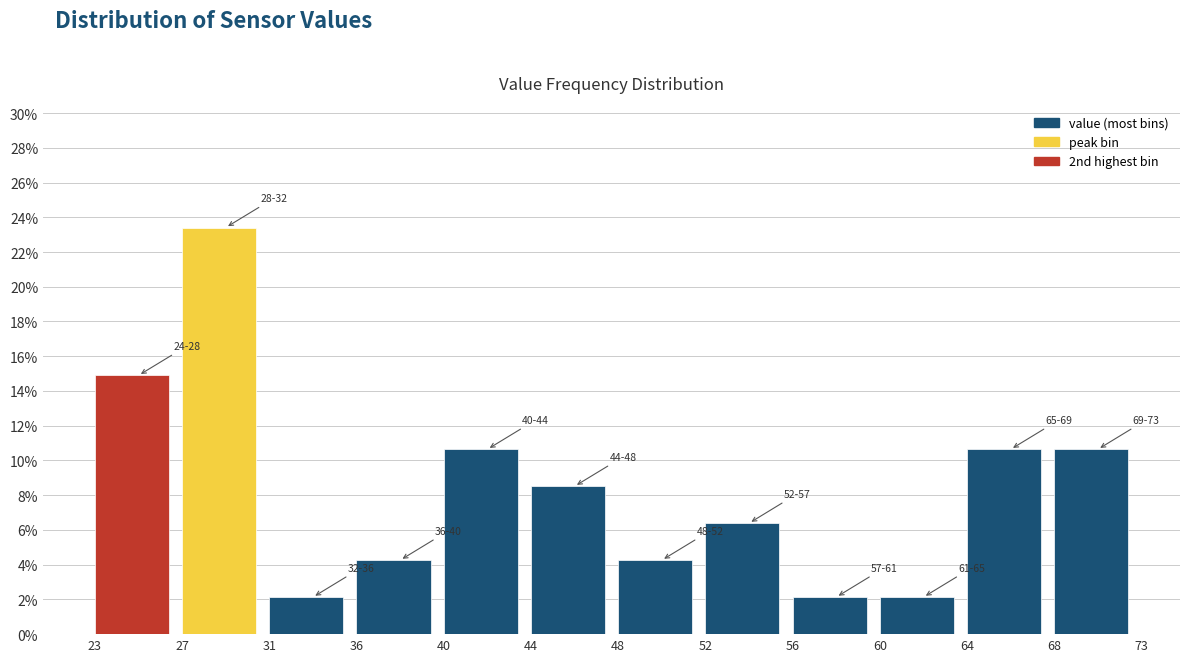

Reading left to right, extract all data points from this chart.

23=14.9	27=23.4	31=2.1	36=4.3	40=10.6	44=8.5	48=4.3	52=6.4	56=2.1	60=2.1	64=10.6	68=10.6